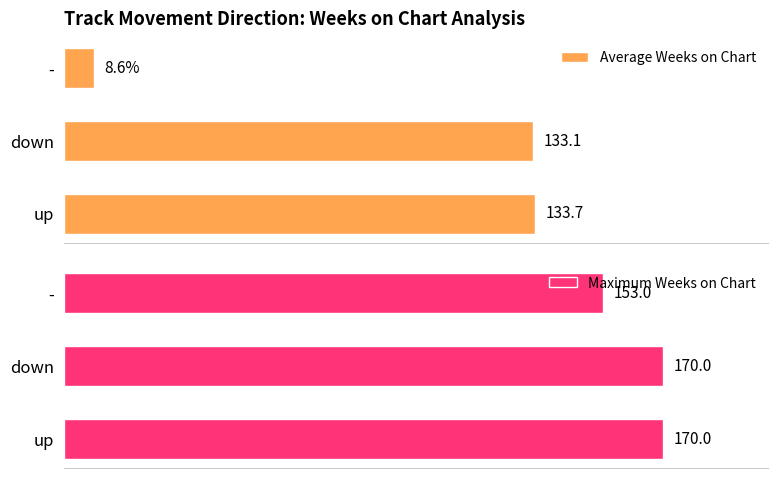

Which category has the lowest value in the Average Weeks on Chart series?

-